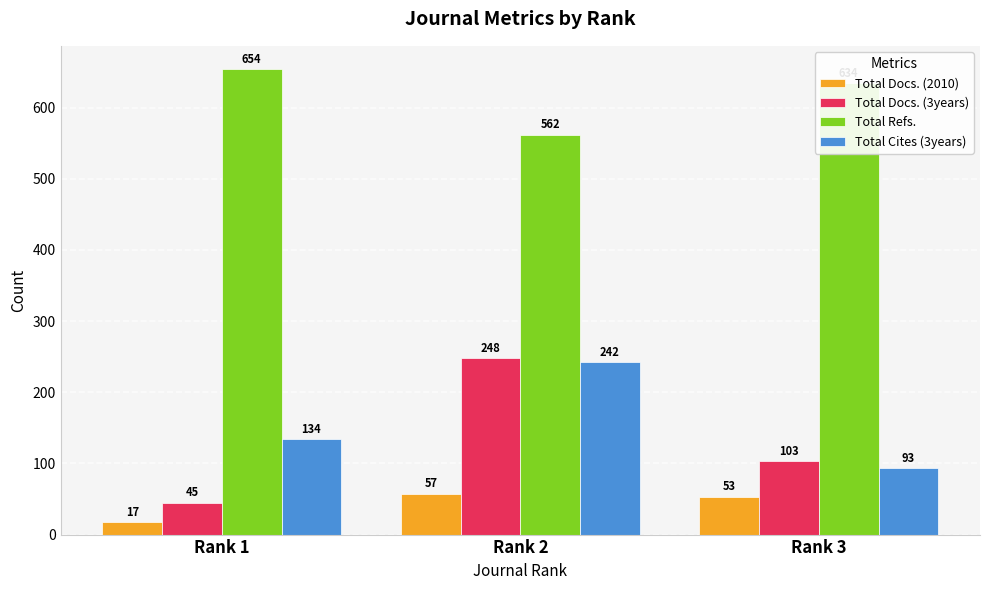

What is the approximate value of Total Docs. (3years) at Rank 3?

103